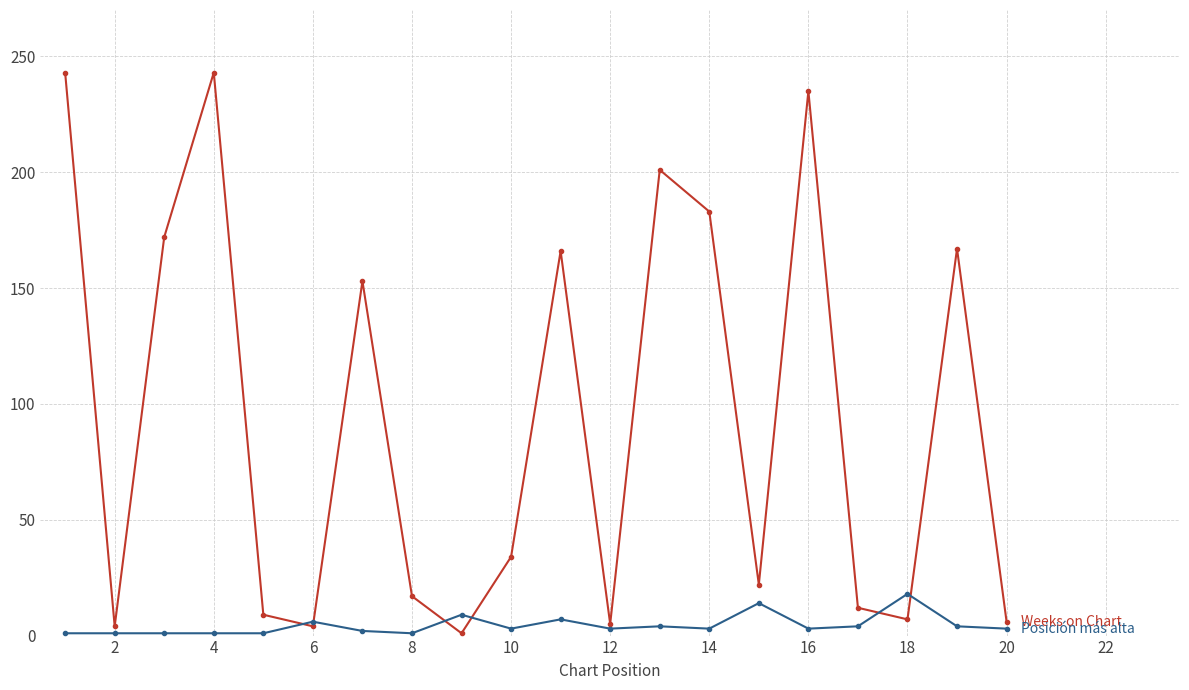

What is the maximum value shown in the chart?

243